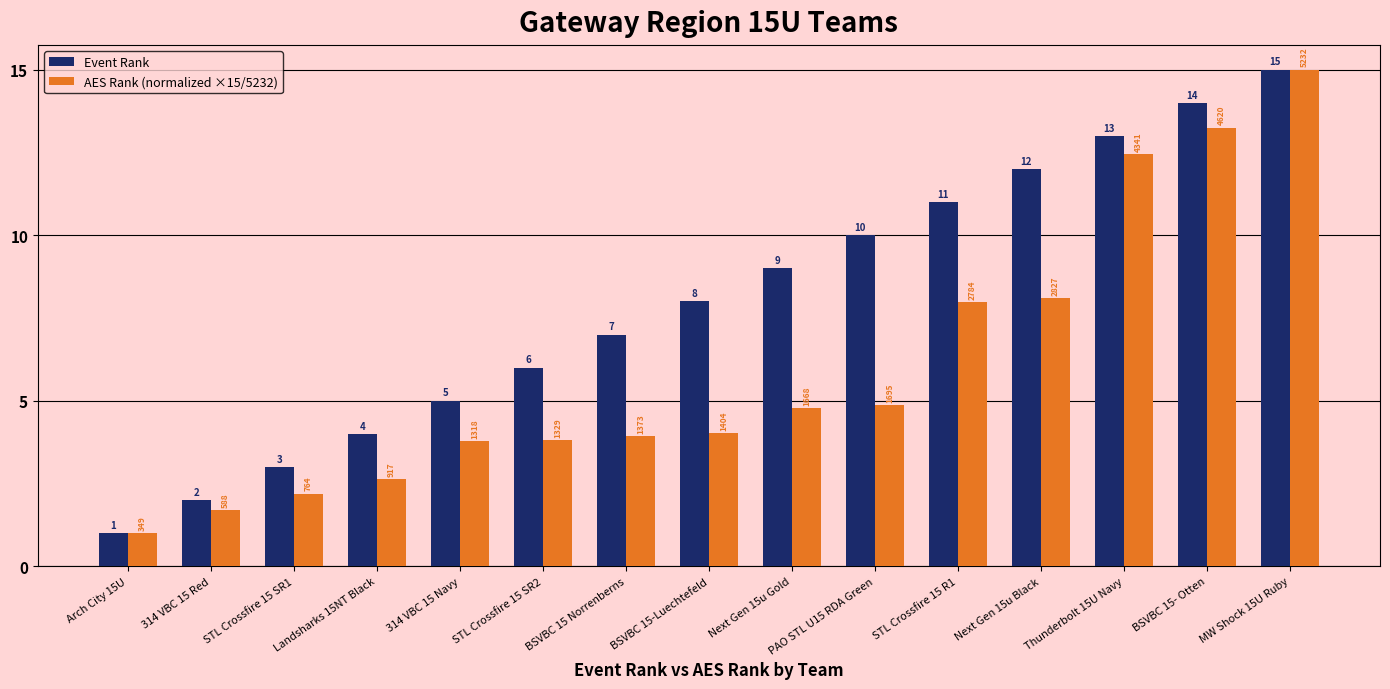

At Next Gen 15u Gold, list the series in order from largest to smallest.

Event Rank, AES Rank (normalized ×15/5232)